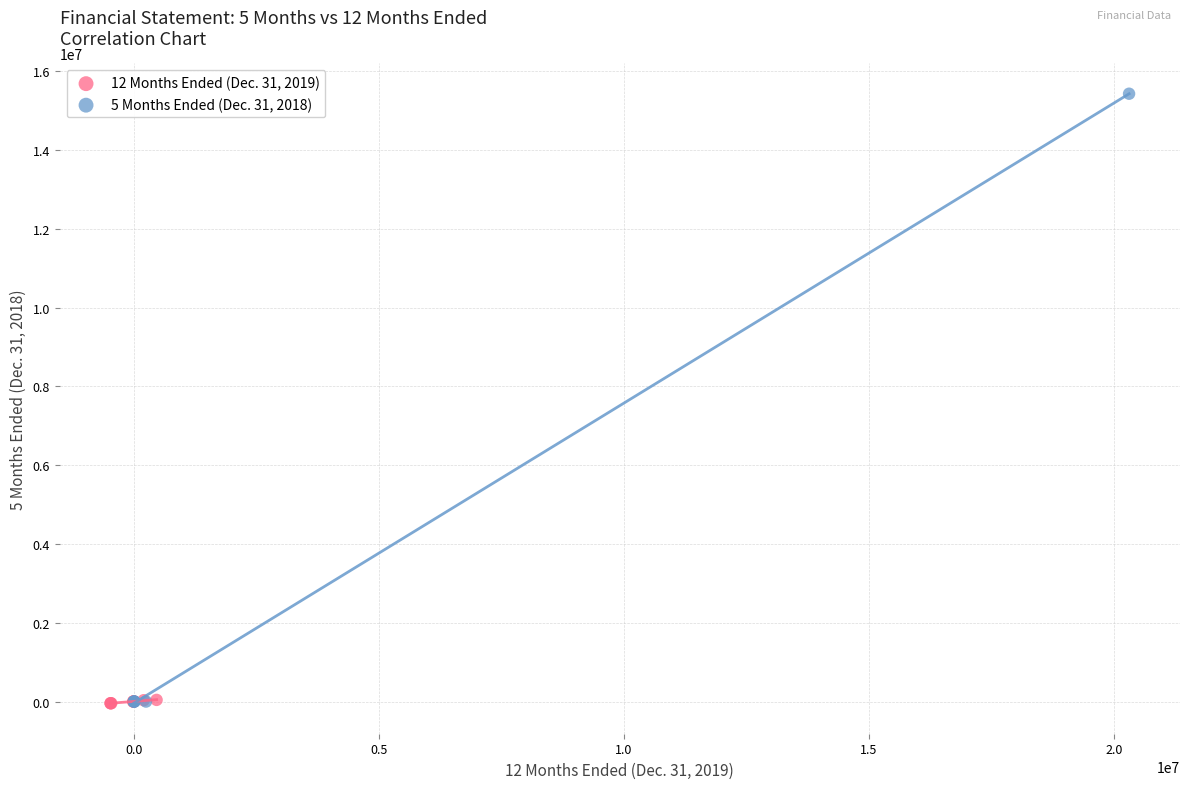

Which series has the widest spread of Y values?

5 Months Ended (Dec. 31, 2018)